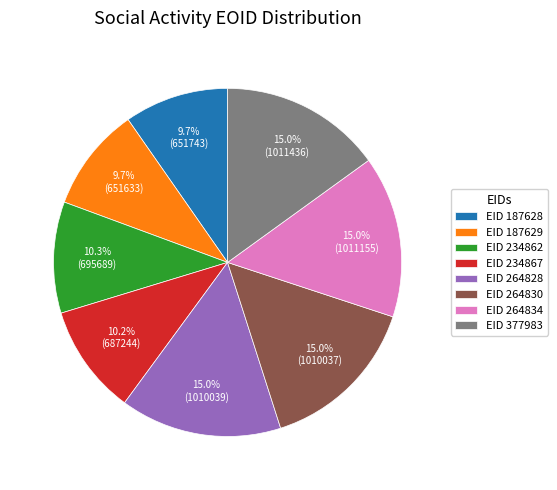

Between EID 264828 and EID 234867, which is larger?

EID 264828